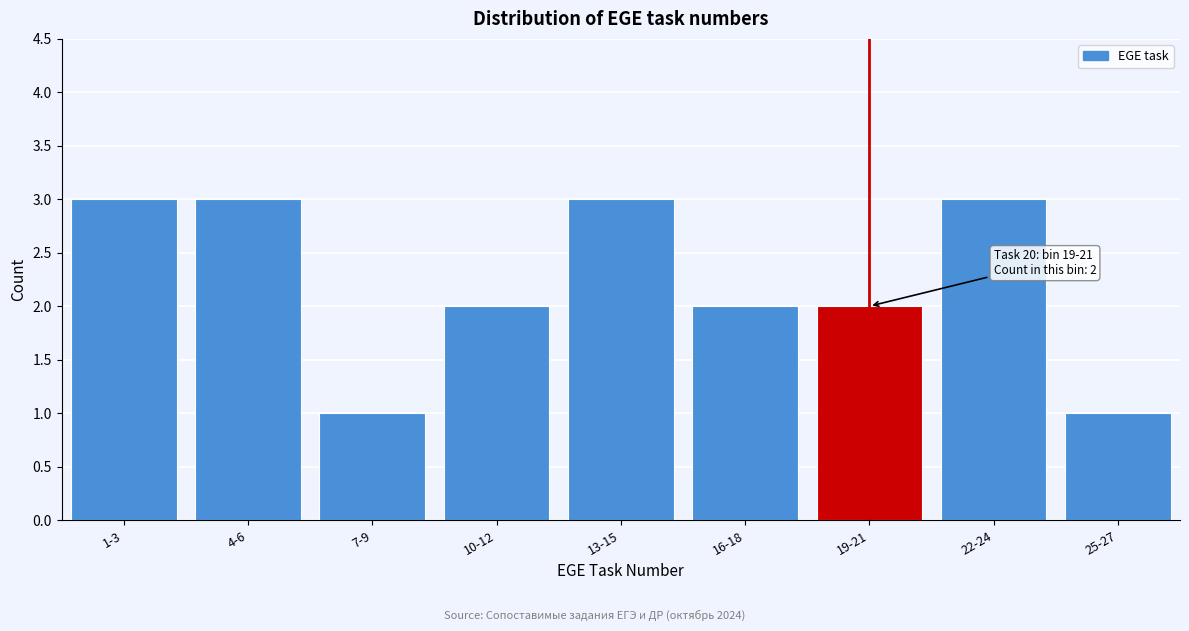

Reading right to left, transcribe all the data shown in this chart.

1	3	2	2	3	2	1	3	3